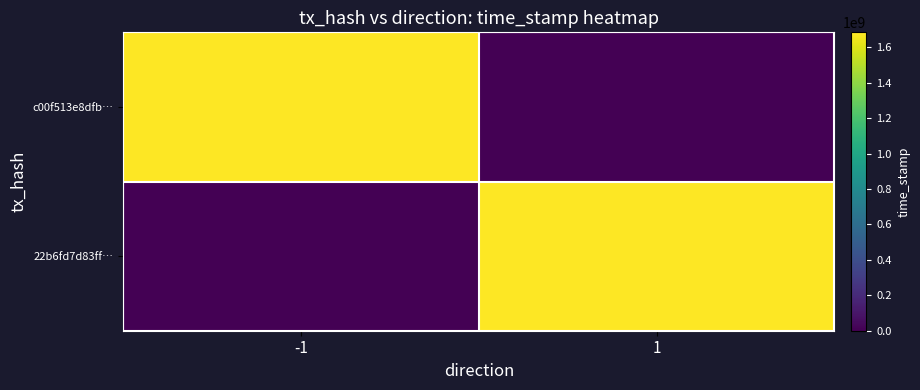

Which series has the largest range (max minus min)?

c00f513e8dfb…